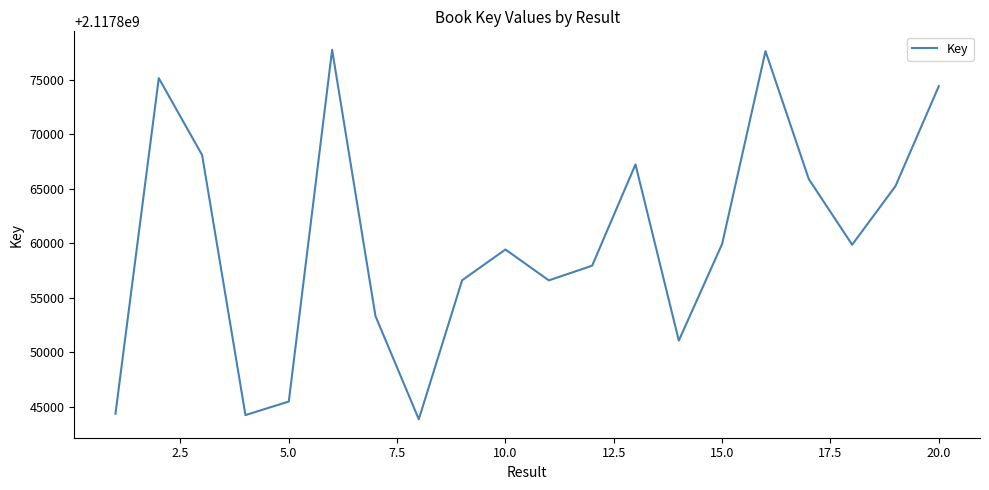

What is the difference between the maximum and minimum values?

33915